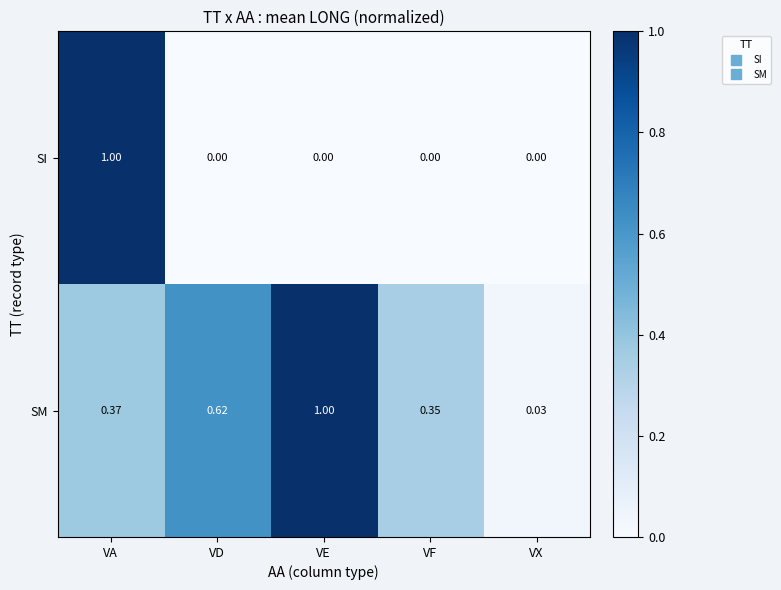

Which series has the widest spread of values?

SI